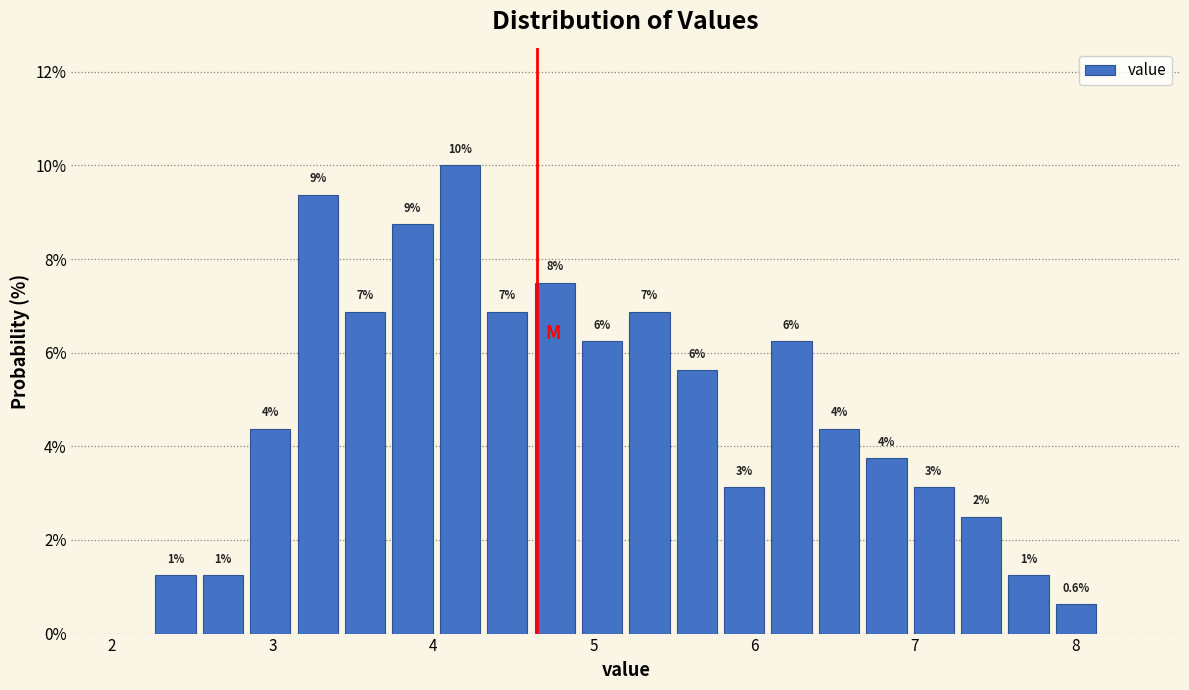

Around what value on the x-axis is the tallest bar? Give the approximate position of its centre, as read against the axis.

4.2